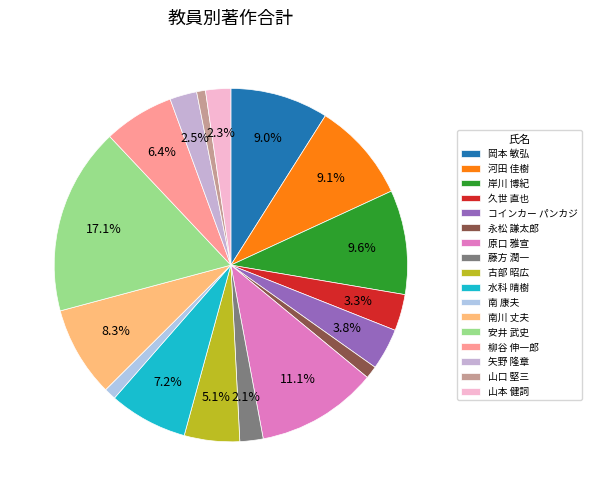

What percentage is the 河田 佳樹 slice, to the nearest percent?

9%